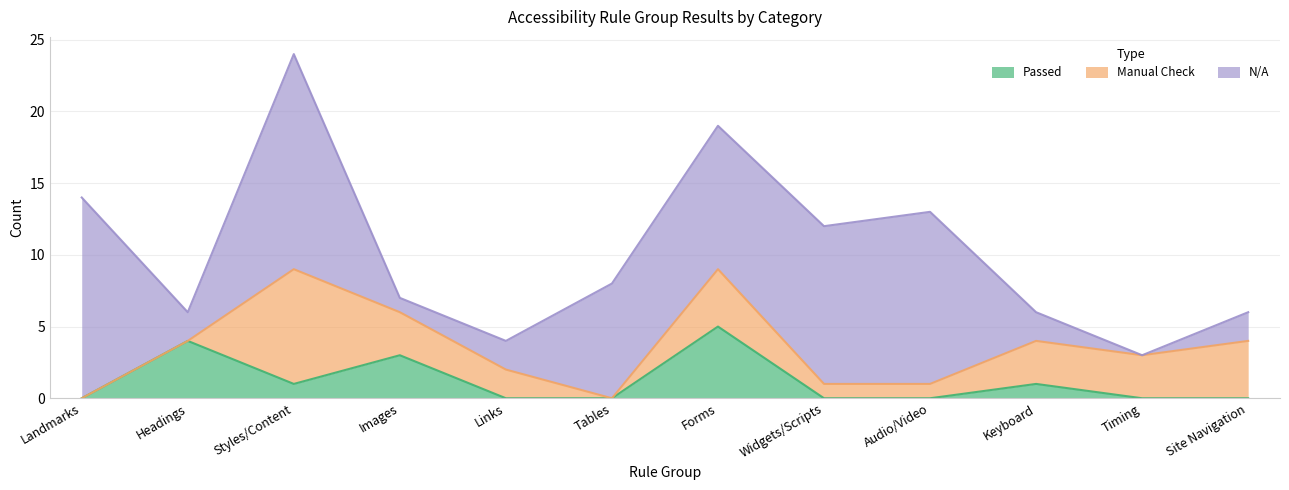

At which category does N/A reach its first local peak?

Styles/Content